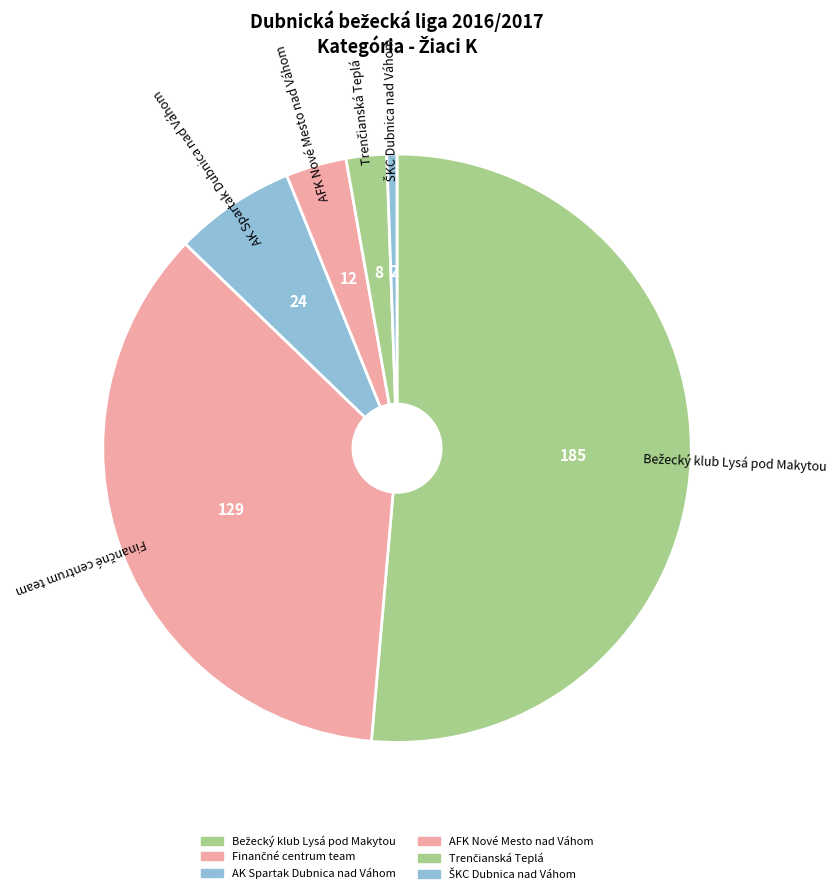

Is there any slice that represents more than half of the pie?

Yes